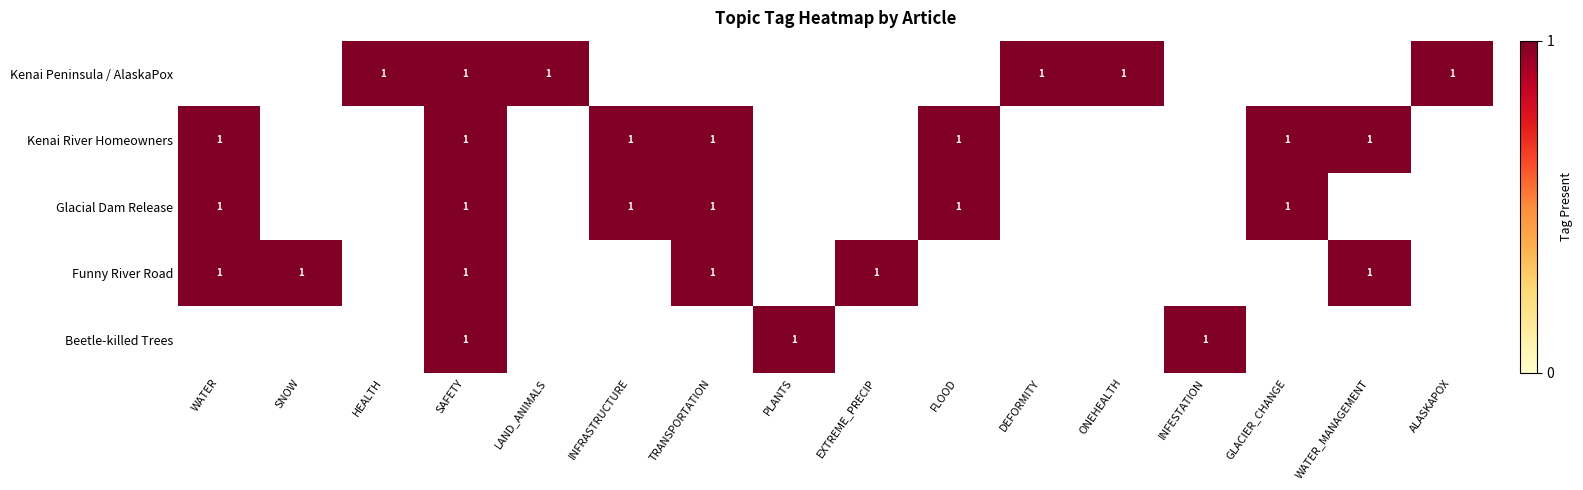

Is it true that Glacial Dam Release equals 0 at LAND_ANIMALS?

True